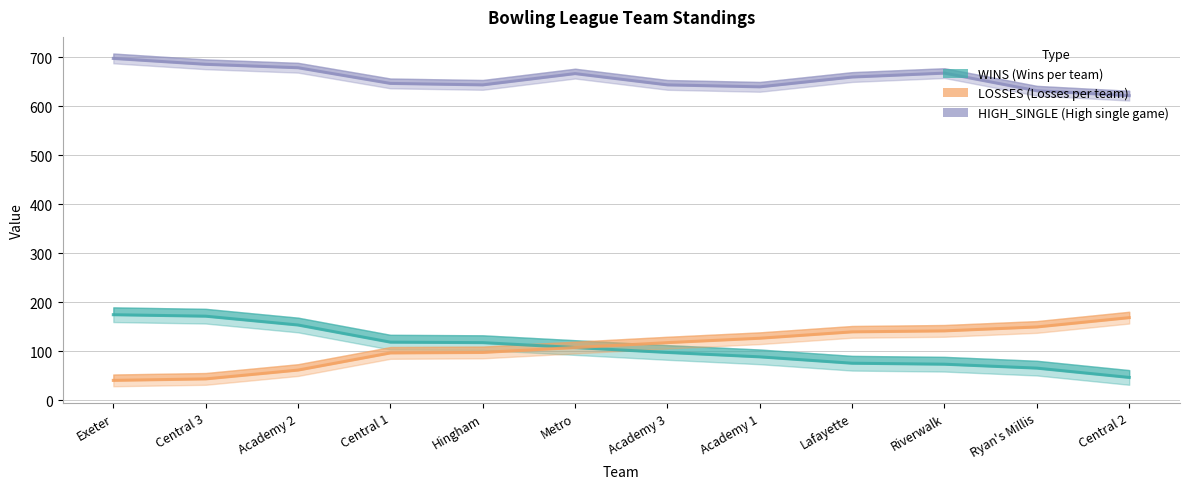

Reading left to right, list all the values displayed in this chart.

WINS: Exeter=175	Central 3=172	Academy 2=154	Central 1=119	Hingham=118	Metro=108	Academy 3=98	Academy 1=89	Lafayette=76	Riverwalk=74	Ryan's Millis=66	Central 2=47
LOSSES: Exeter=41	Central 3=44	Academy 2=62	Central 1=97	Hingham=98	Metro=108	Academy 3=118	Academy 1=127	Lafayette=140	Riverwalk=142	Ryan's Millis=150	Central 2=169
HIGH_SINGLE: Exeter=698	Central 3=686	Academy 2=679	Central 1=647	Hingham=644	Metro=667	Academy 3=644	Academy 1=640	Lafayette=660	Riverwalk=668	Ryan's Millis=632	Central 2=622